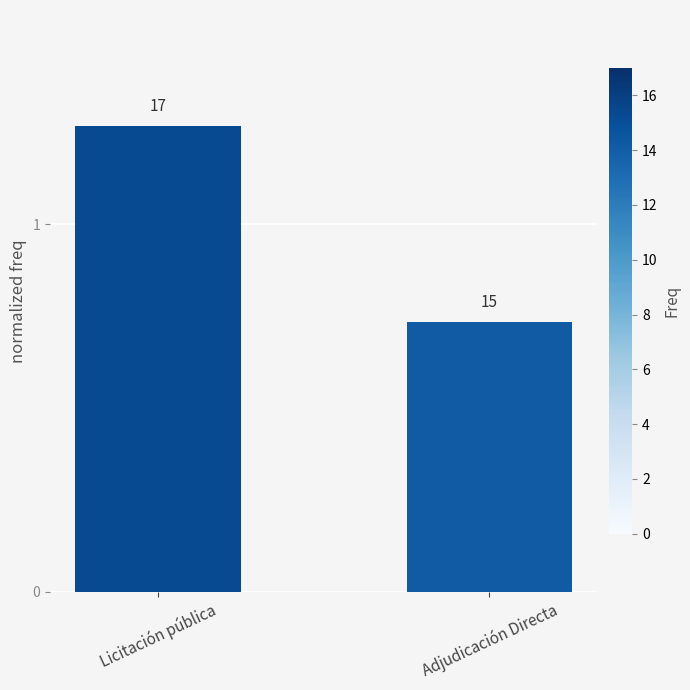

Rank the categories by value from highest to lowest.

Licitación pública, Adjudicación Directa